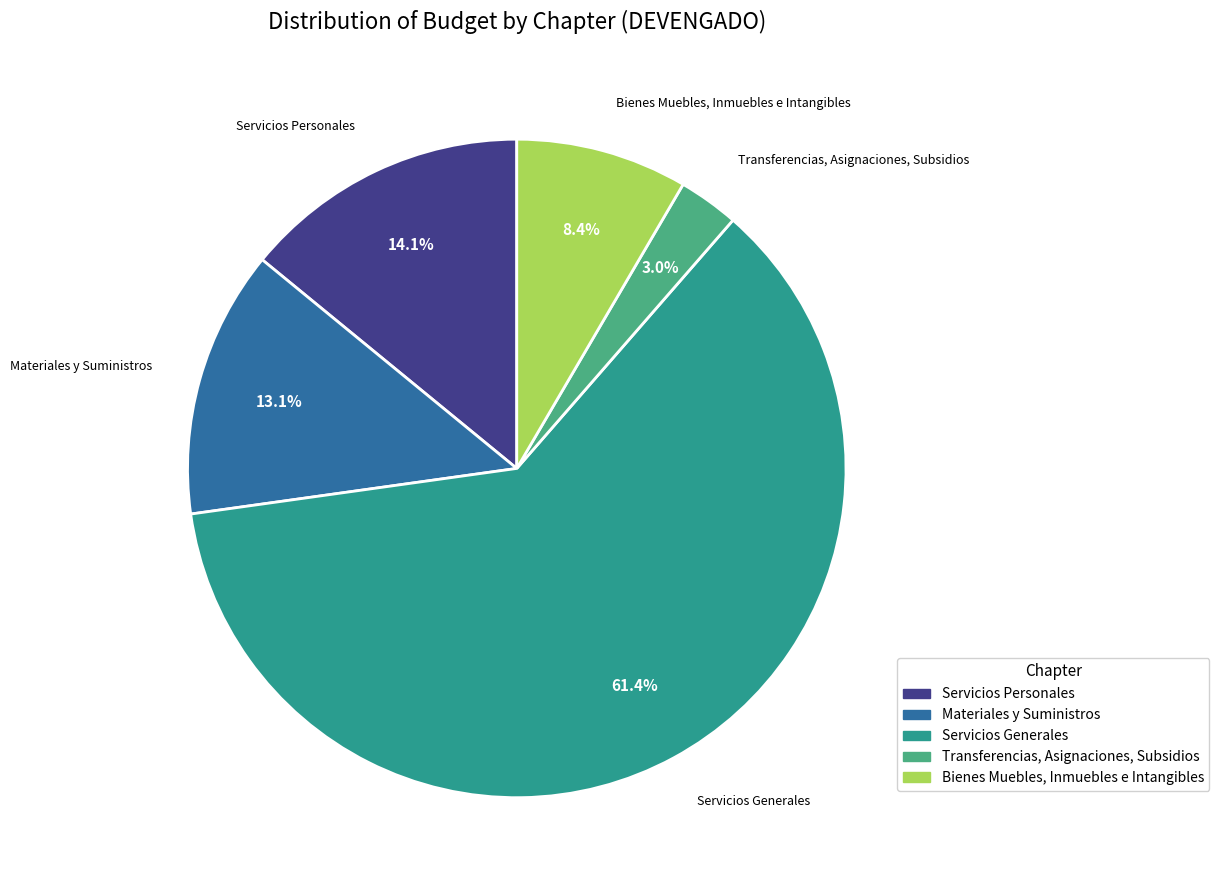

To the nearest percent, what is the difference between the largest and smallest slice percentages?

58%